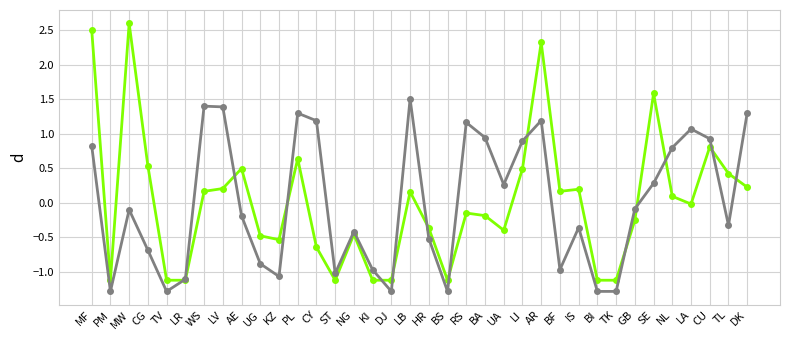

What is the difference between the highest and lowest values at DK?

1.1